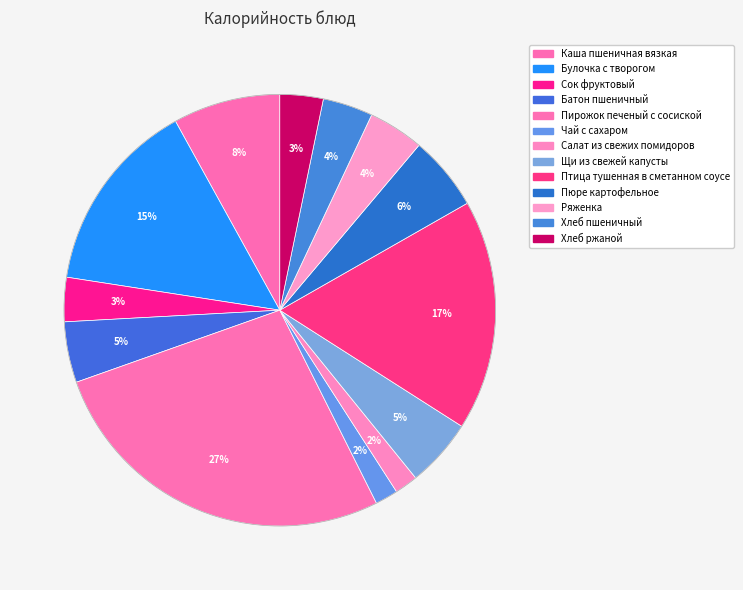

How many slices are in this pie chart?

13